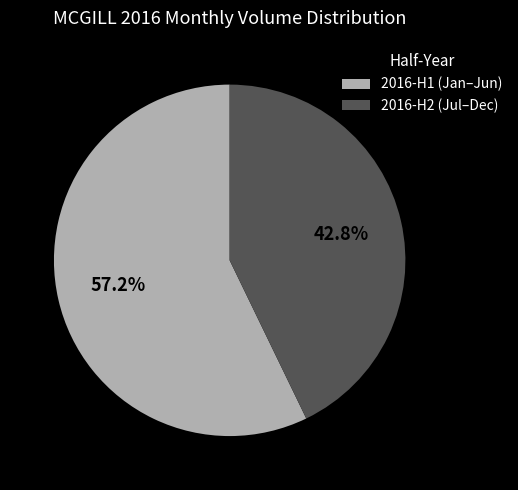

Count the number of slices in the pie.

2